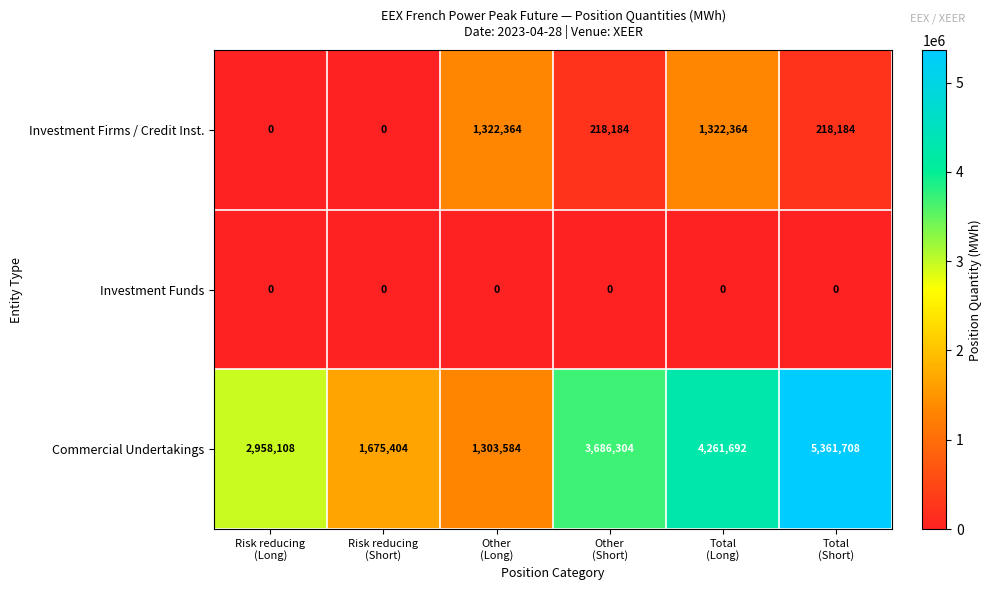

Reading left to right, what are all the values shown in this chart?

Investment Firms / Credit Inst.: 0	0	1322364	218184	1322364	218184
Investment Funds: 0	0	0	0	0	0
Commercial Undertakings: 2958108	1675404	1303584	3686304	4261692	5361708